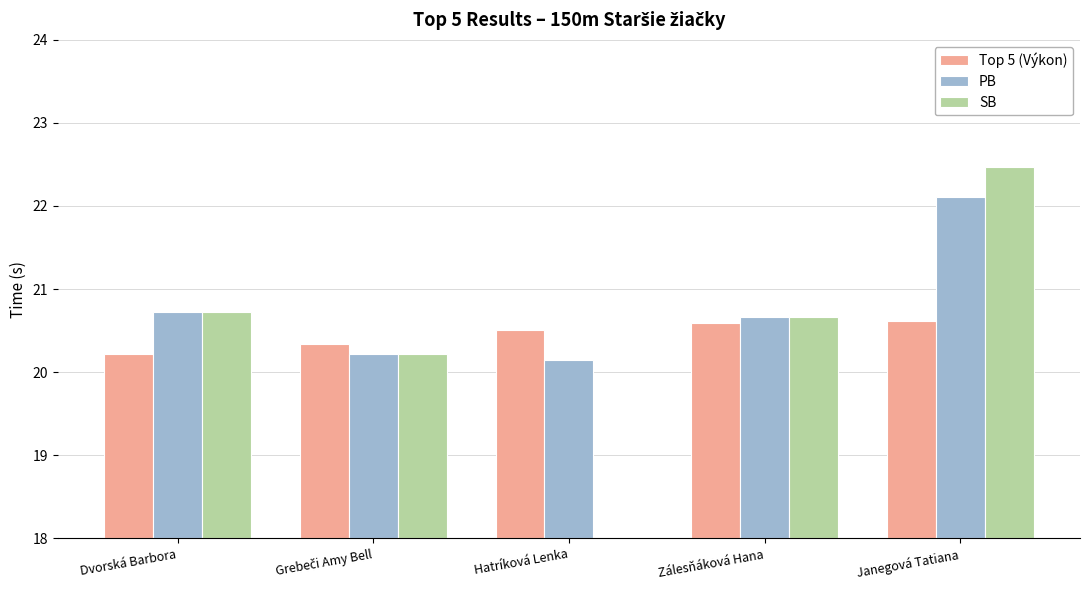

What is the label of the 5th bar from the right?

Dvorská Barbora